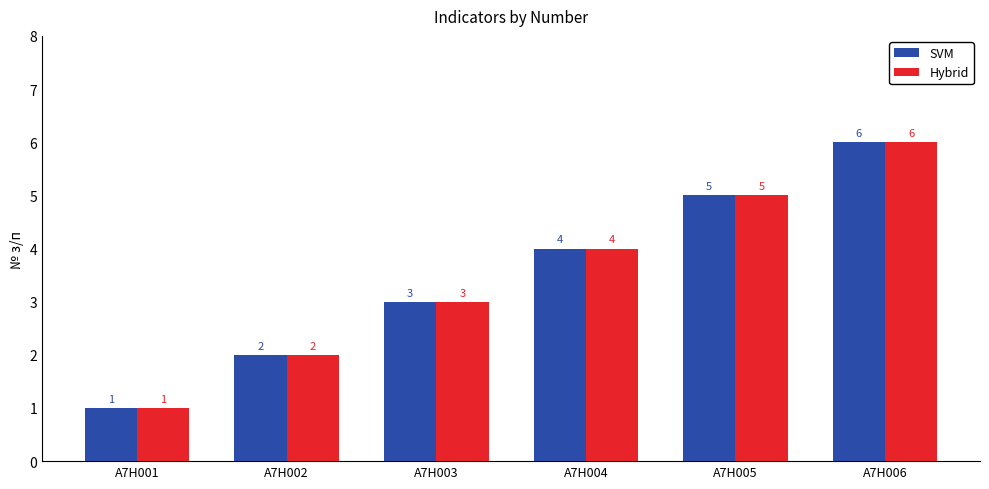

Reading left to right, what are all the values shown in this chart?

SVM: 1	2	3	4	5	6
Hybrid: 1	2	3	4	5	6